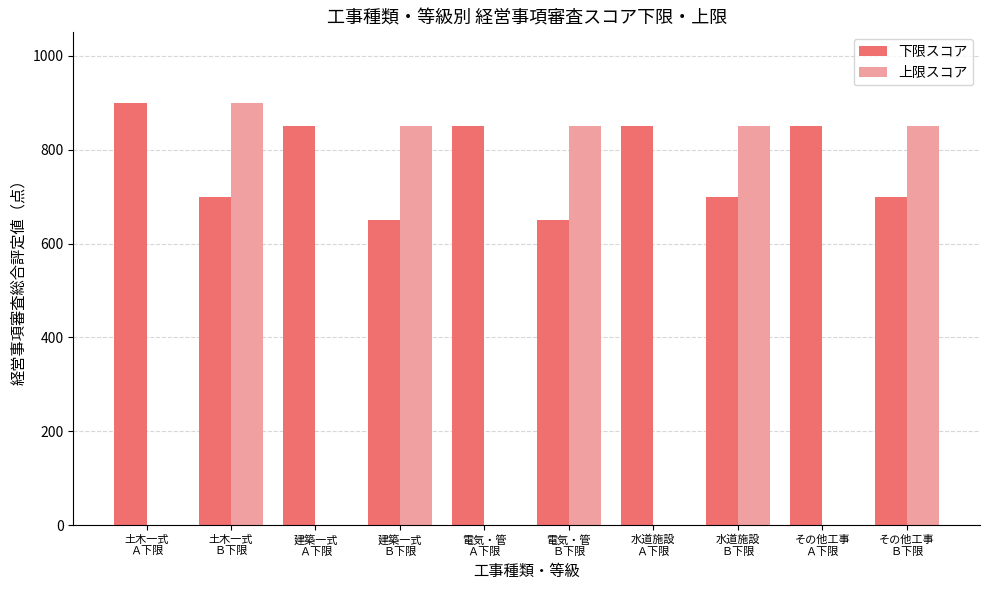

The value of 下限スコア at 電気・管
Ａ下限 is 1146. True or false?

False